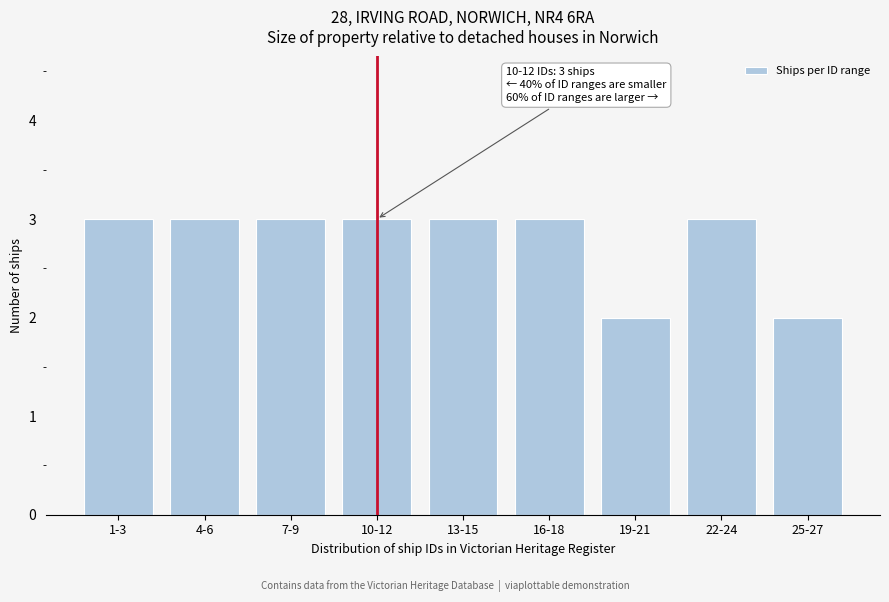

Reading left to right, list all the values displayed in this chart.

1-3=3	4-6=3	7-9=3	10-12=3	13-15=3	16-18=3	19-21=2	22-24=3	25-27=2